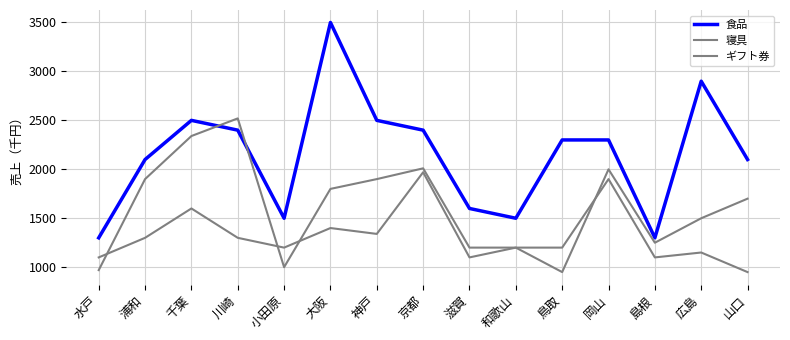

At which label does 食品 reach its minimum?

水戸